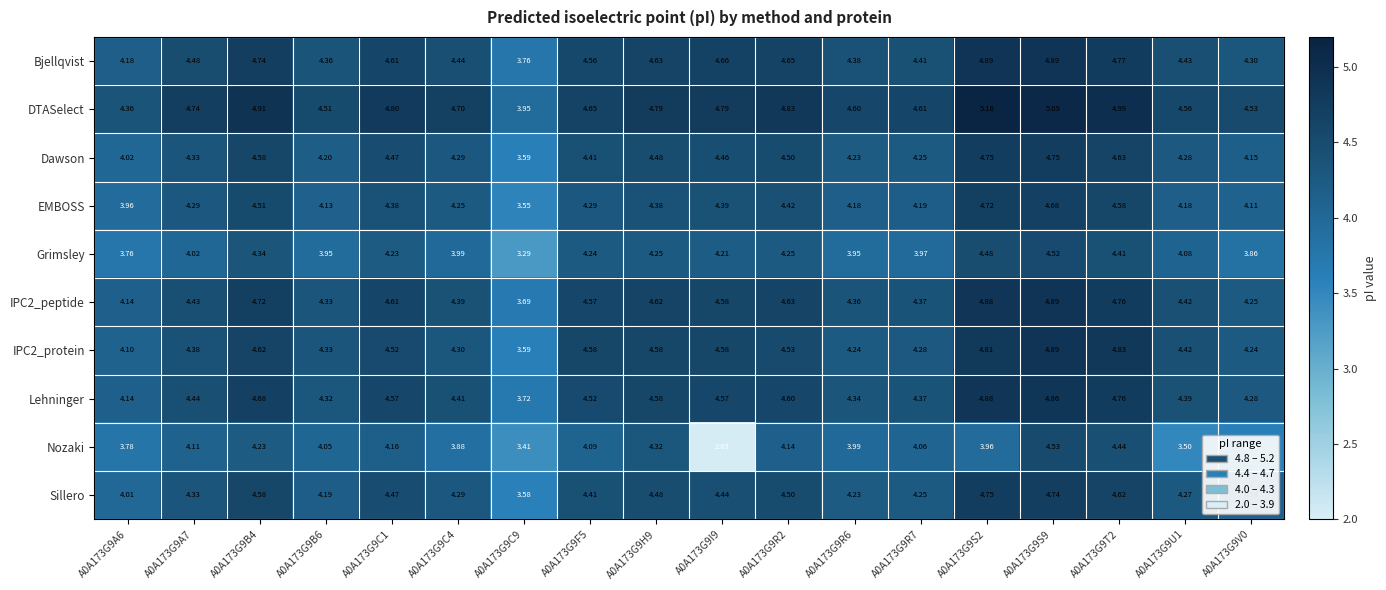

At how many categories does at least one series exceed 4?

17